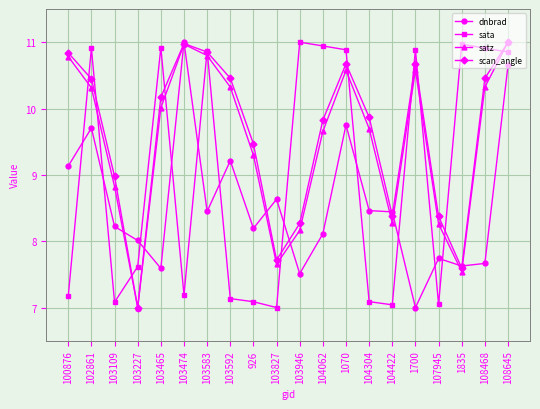

Count the number of categories in the chart.

20